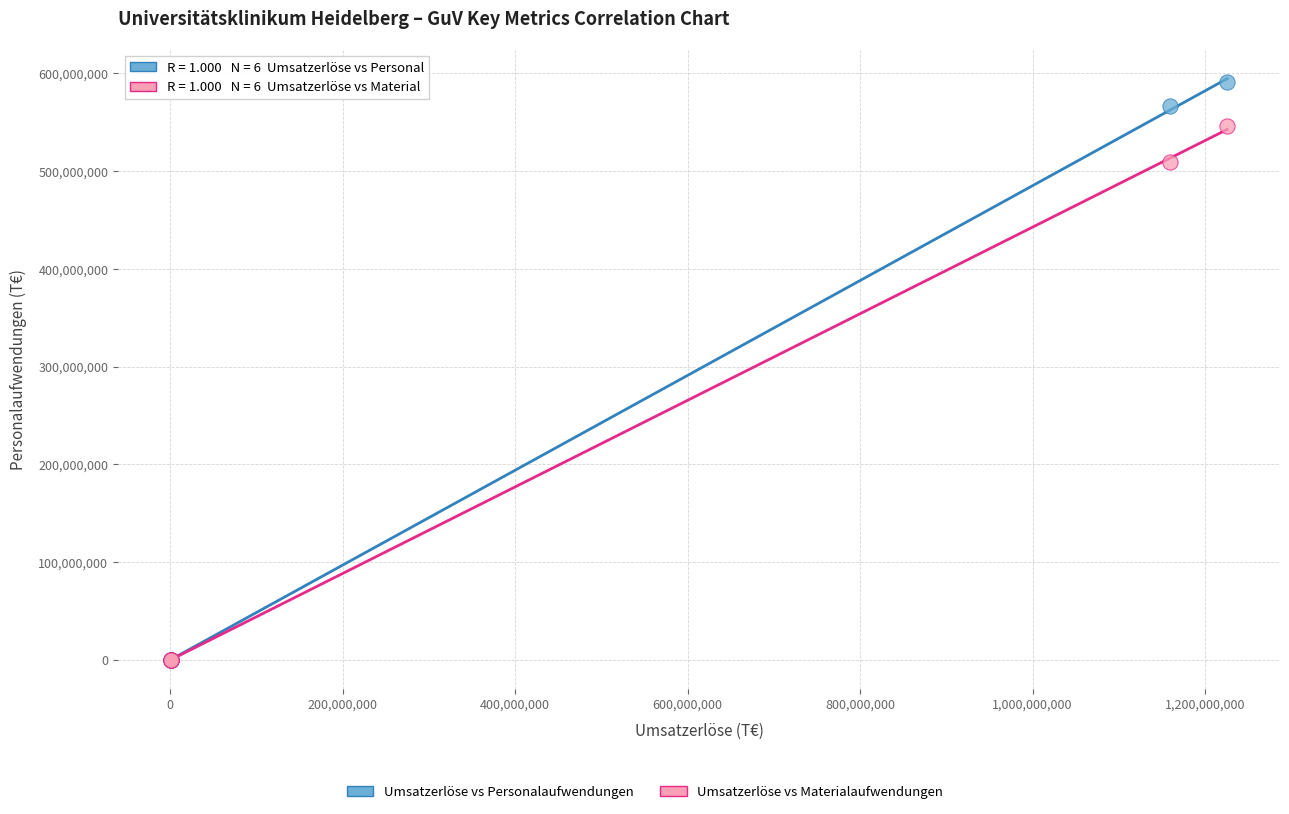

In the Umsatzerlöse vs Materialaufwendungen series, what Y value is closest to 273115962?

509601425.5